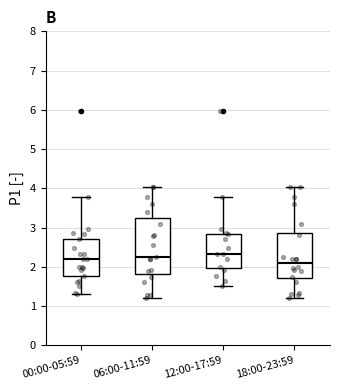

Reading left to right, read every box against the y-axis: the position of its median line, the range the box covers, and the ends of its whiskers. The values are not printed on the chart, so give them approximately, as read against the axis.

00:00-05:59: median 2.2, box 1.8 to 2.7, whiskers 1.3 to 3.8
06:00-11:59: median 2.3, box 1.8 to 3.2, whiskers 1.2 to 4.0
12:00-17:59: median 2.3, box 2.0 to 2.8, whiskers 1.5 to 3.8
18:00-23:59: median 2.1, box 1.7 to 2.9, whiskers 1.2 to 4.0